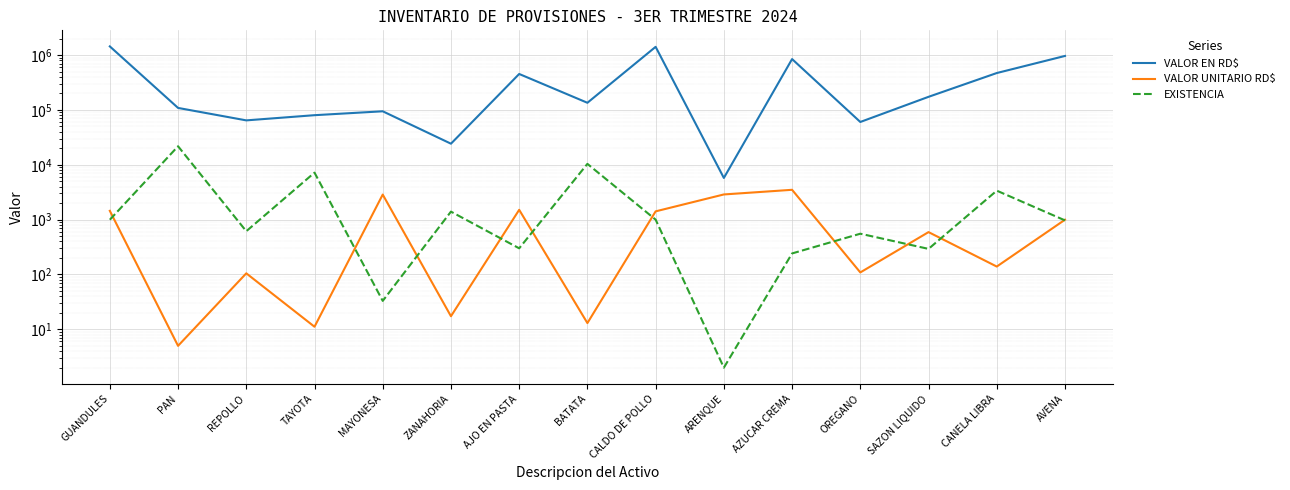

Which category has the lowest value across all series?

ARENQUE